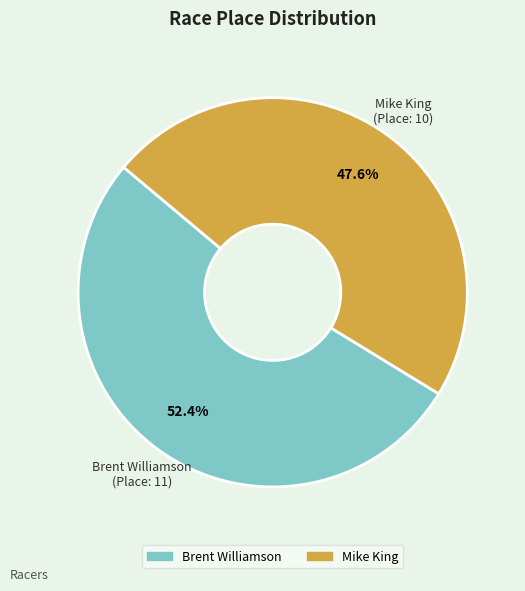

To the nearest percent, what is the difference between the largest and smallest slice percentages?

5%